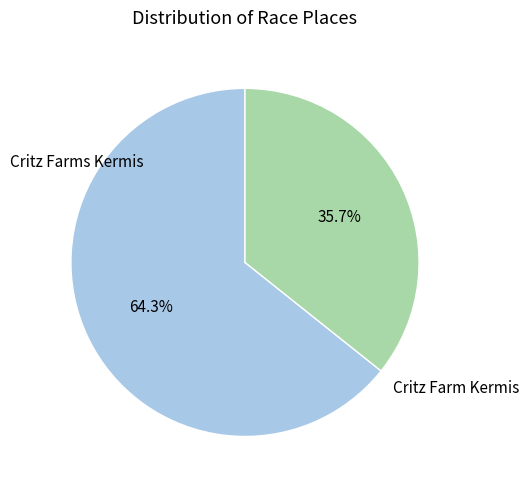

Is there any slice that represents more than half of the pie?

Yes